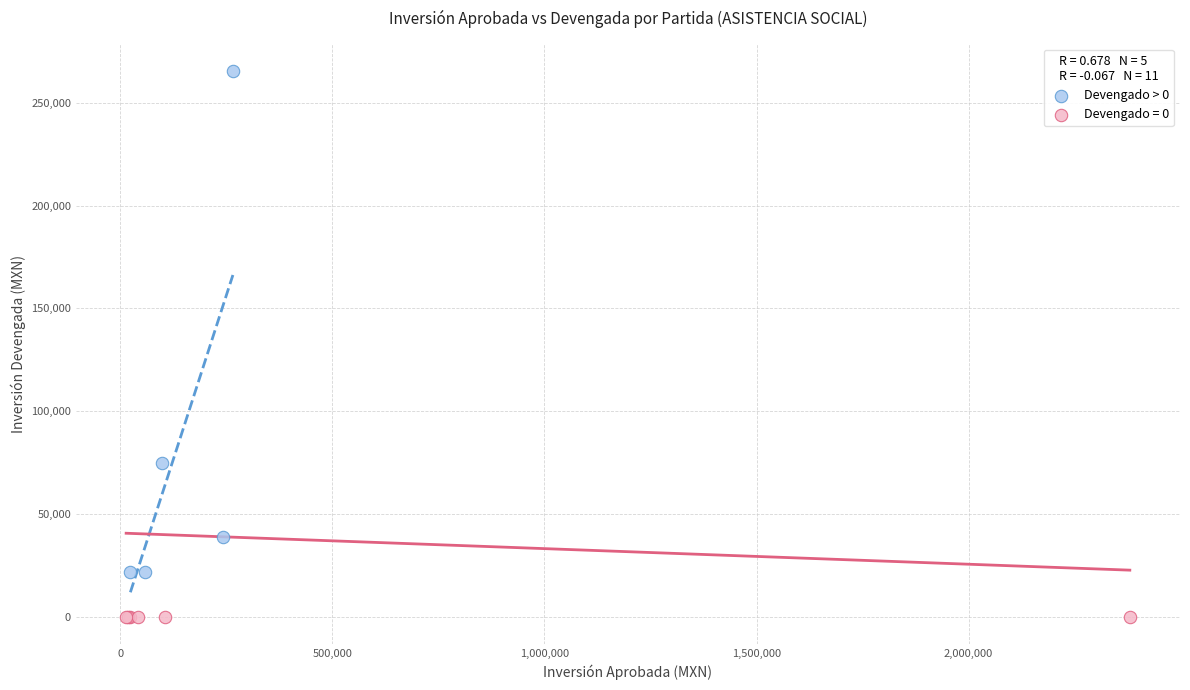

Which series contains the highest Y value?

Devengado > 0